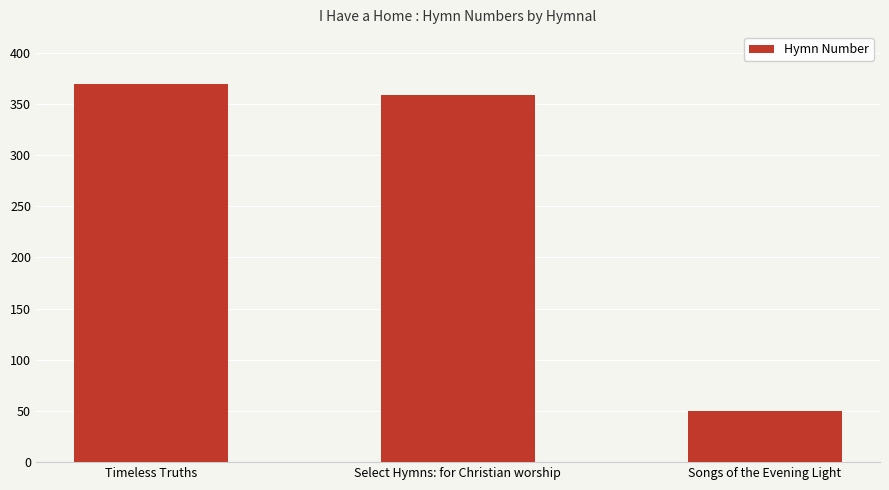

What is the change in value from Select Hymns: for Christian worship to Songs of the Evening Light?

-309